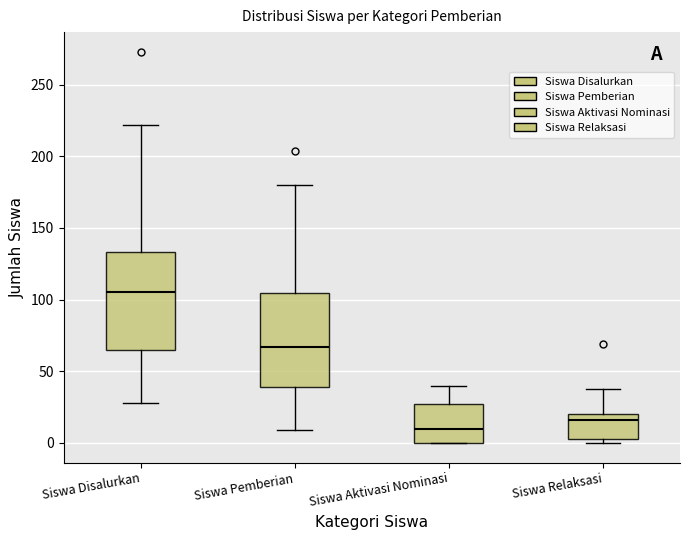

Which box has the highest median line?

Siswa Disalurkan